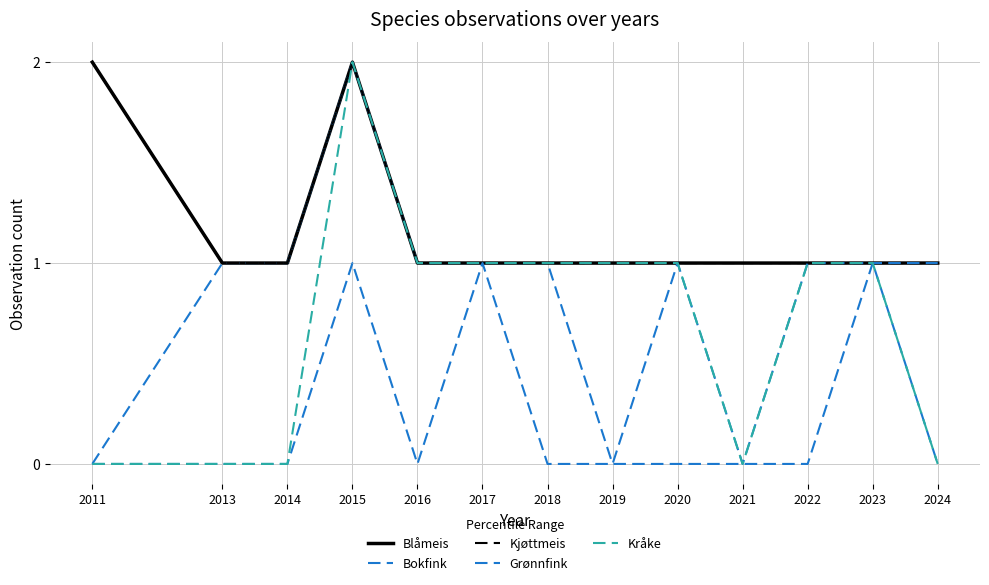

Does the chart have visible grid lines?

Yes